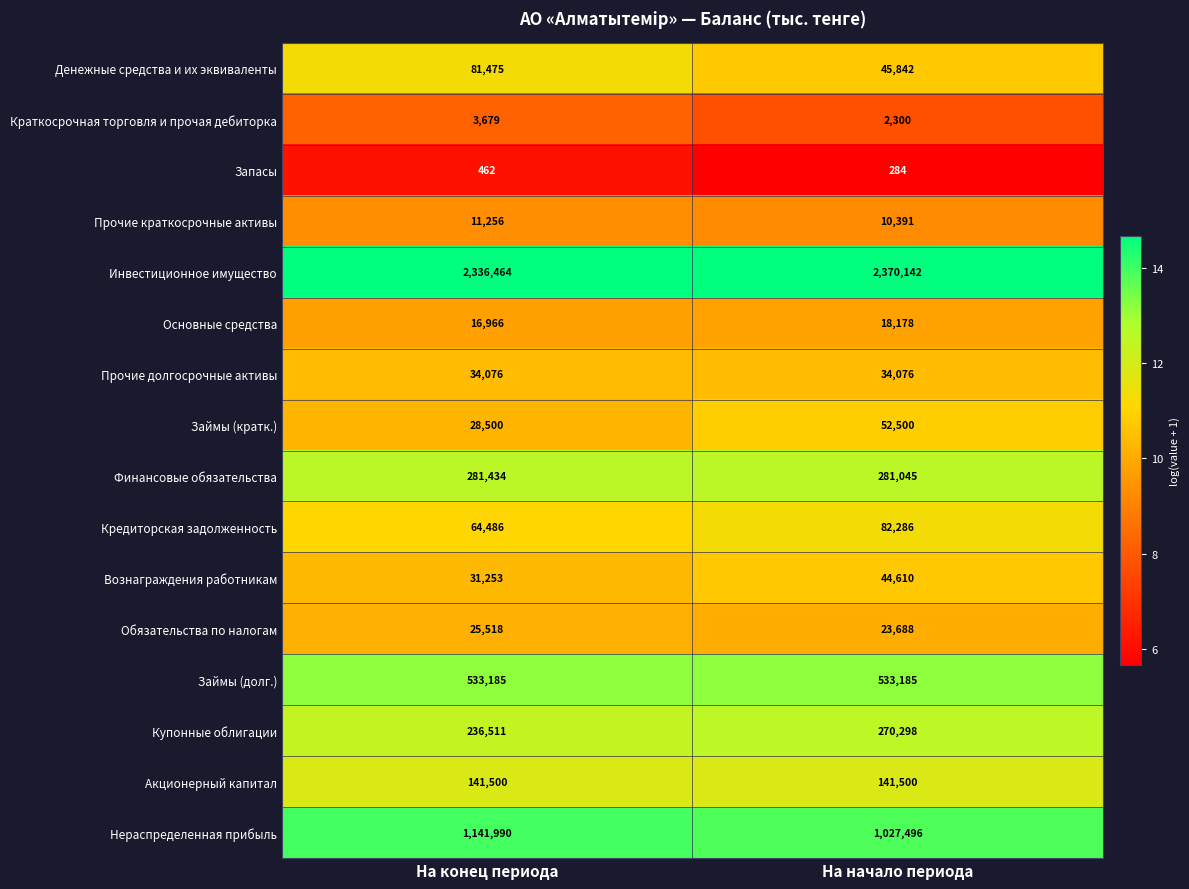

Count the number of data series in this chart.

16